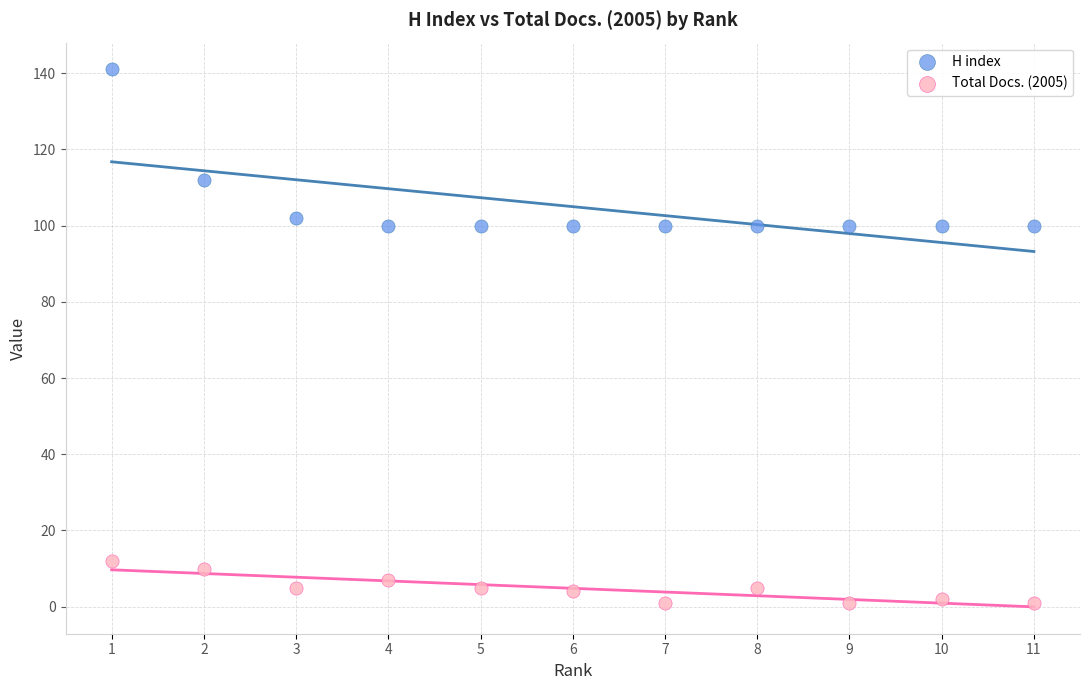

Across all data points, what is the range of X values (max minus min)?

10